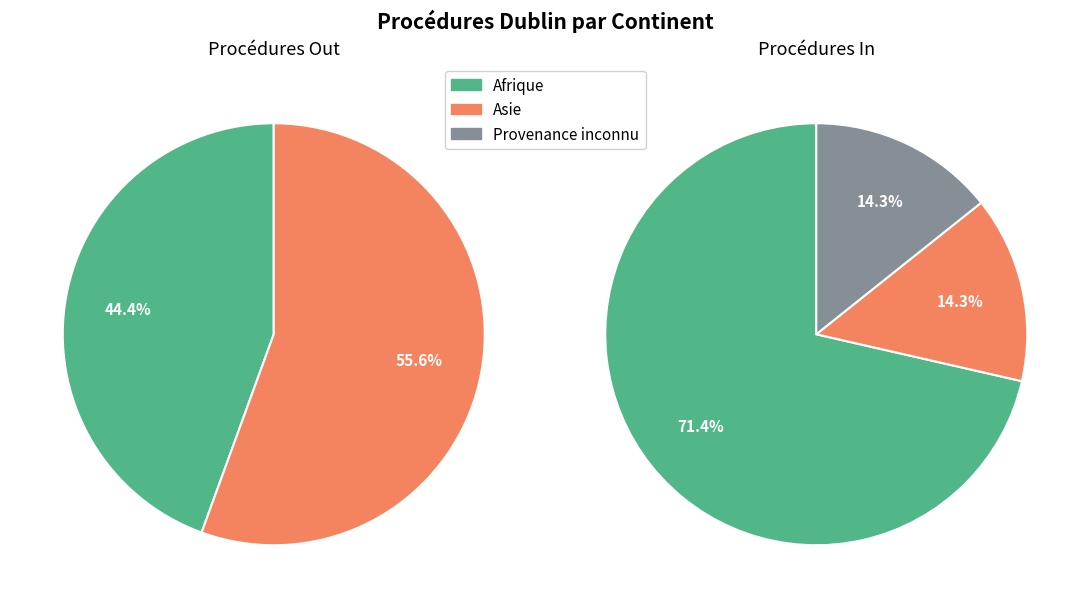

The Amérique slice represents 14% of the pie. True or false?

False